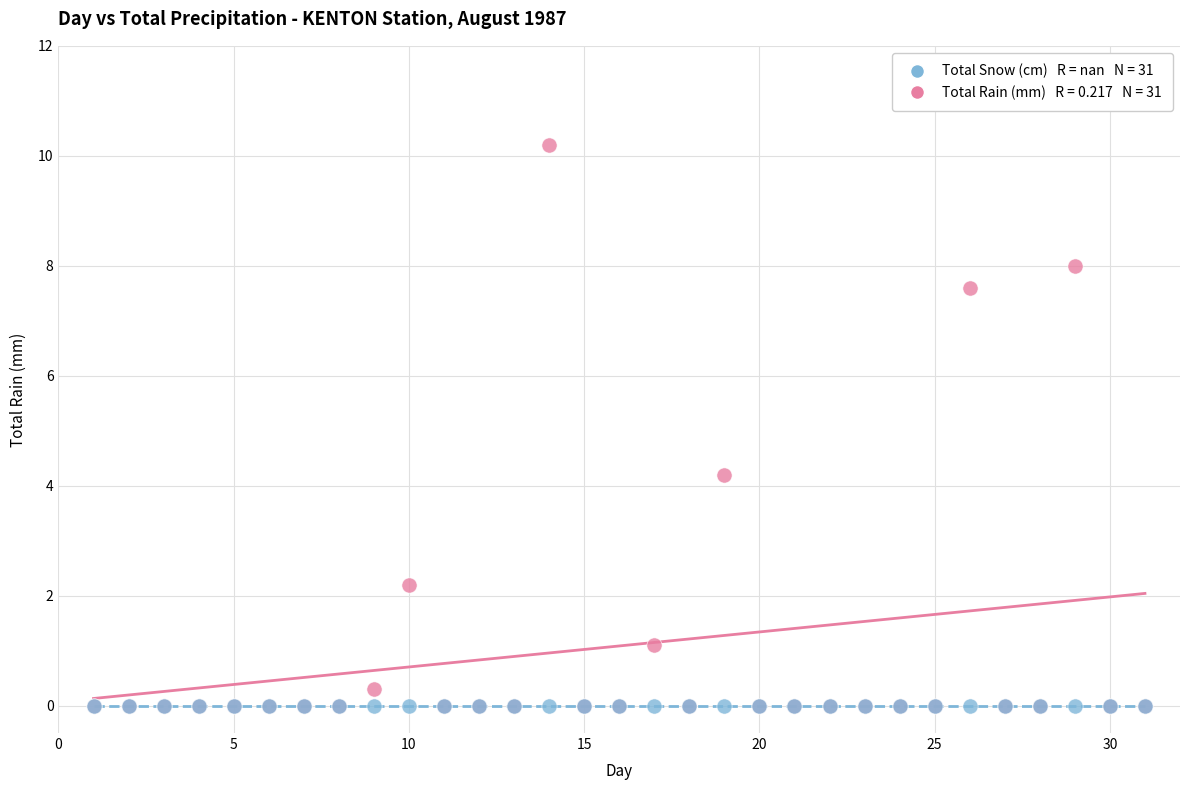

Across all series, what Y value is closest to 5?

4.2